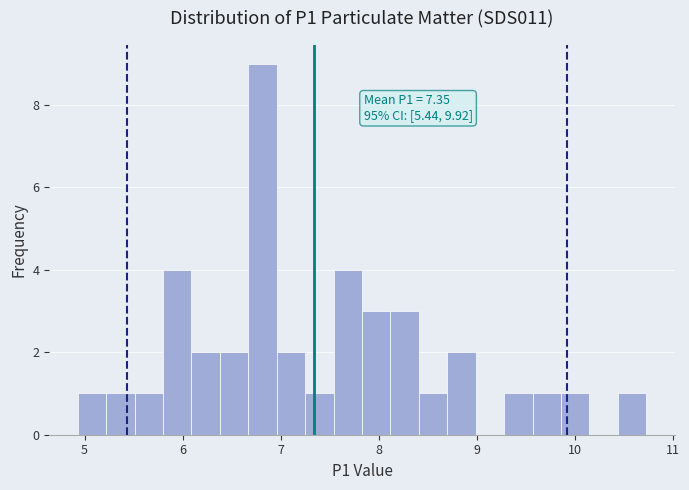

Read against the x-axis, roughly where is the centre of the tallest bar?

6.8